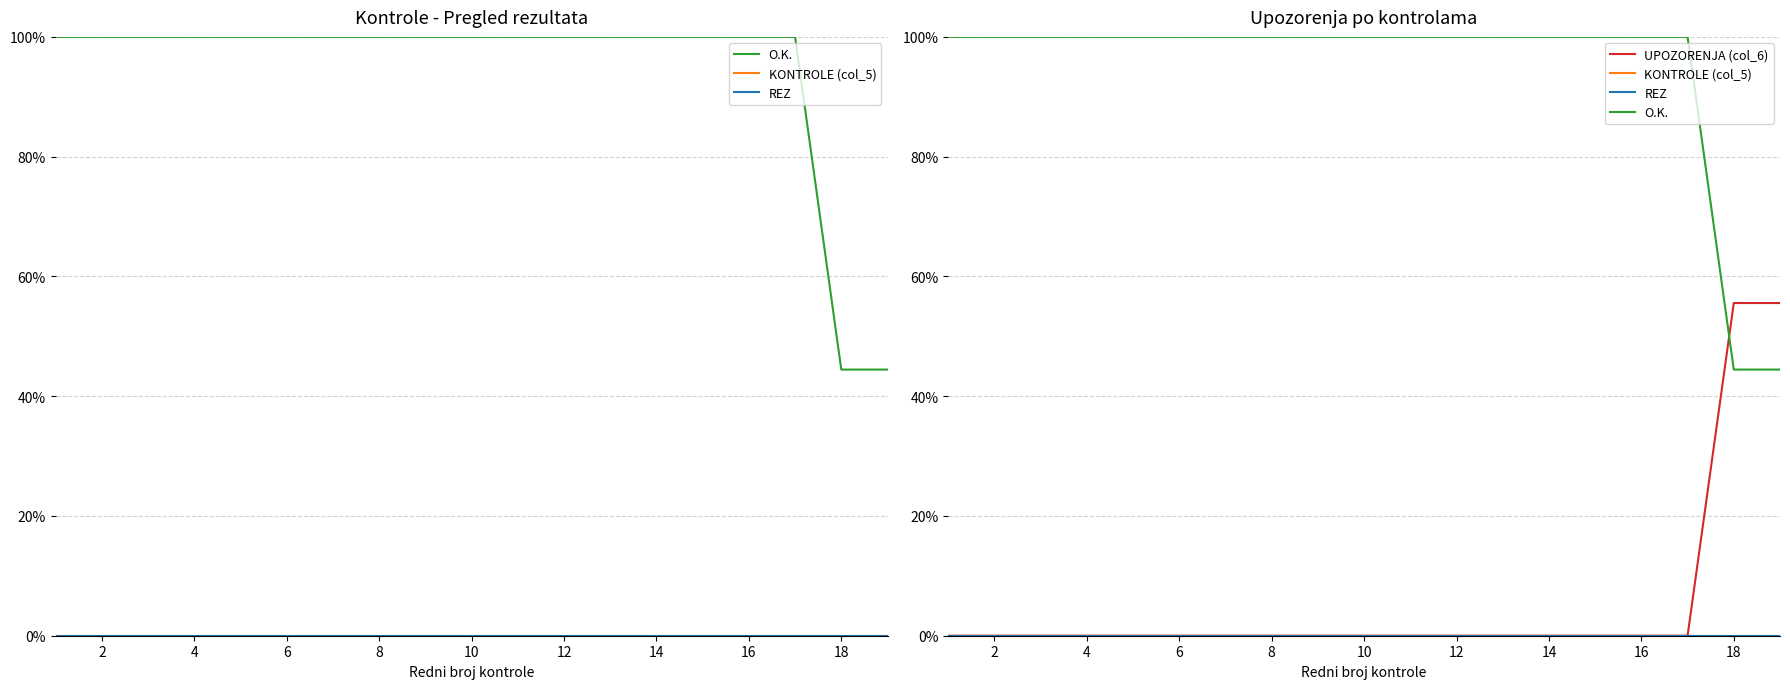

Is it true that REZ equals 0.0 at 14?

True